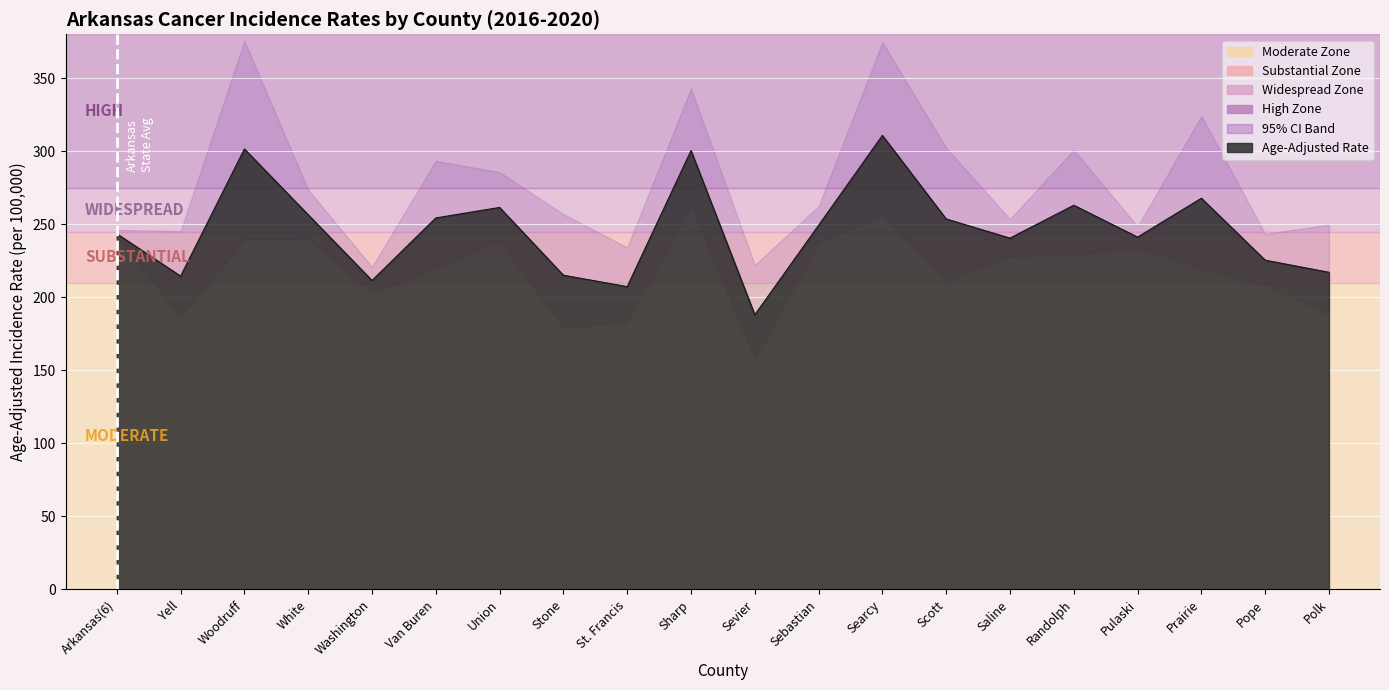

True or false: Lower 95% CI and Age-Adjusted Rate intersect in this chart.

False